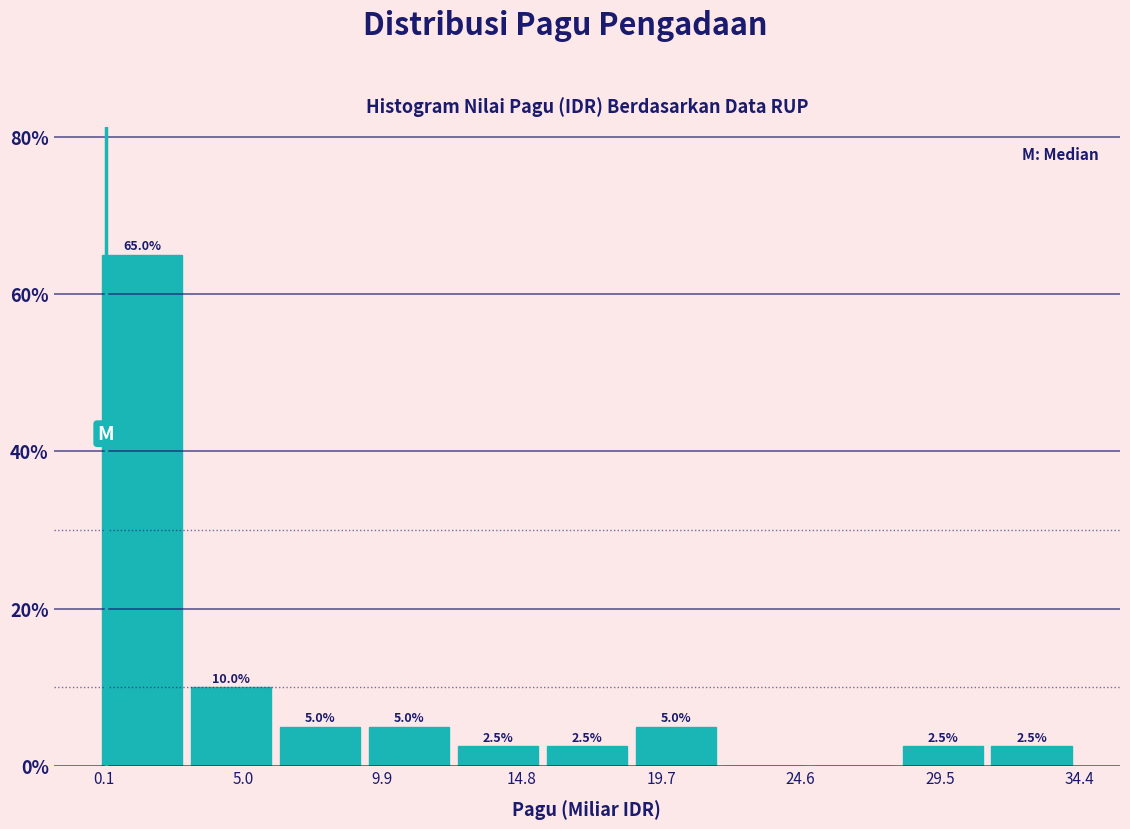

Which range on the x-axis has the tallest bar?

0.0 to 3.0